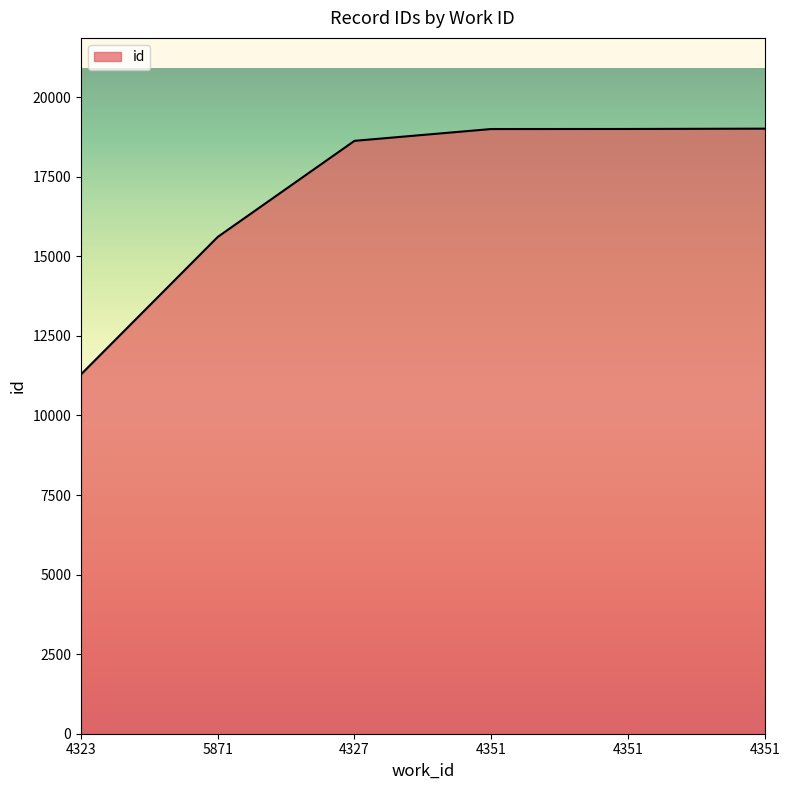

The chart shows a value of 28306 at 4351. True or false?

False